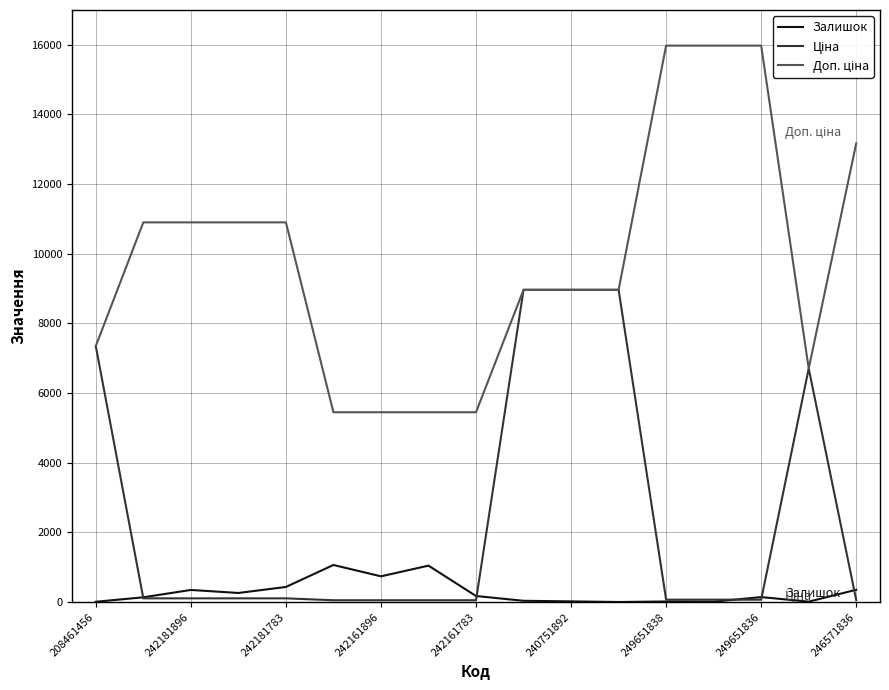

What is the highest value of the Залишок series?

1067.0